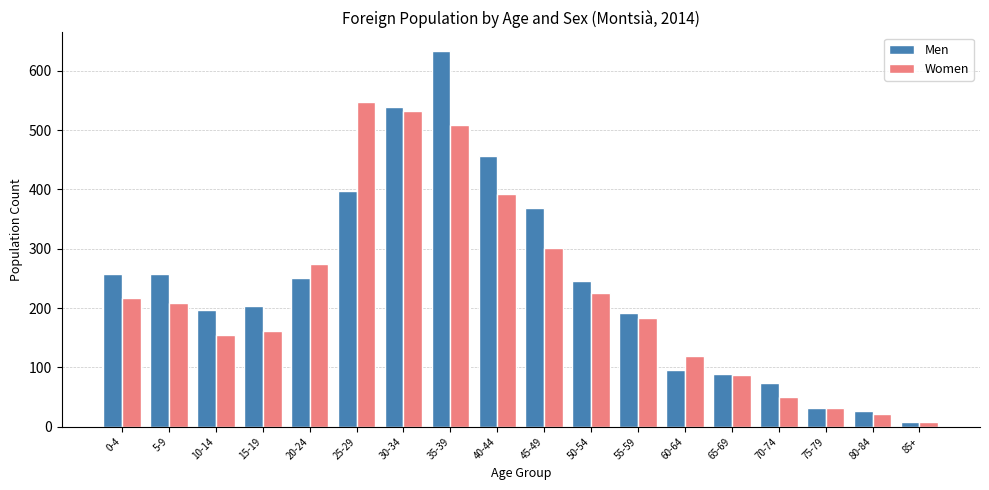

How many bars are there in total?

36